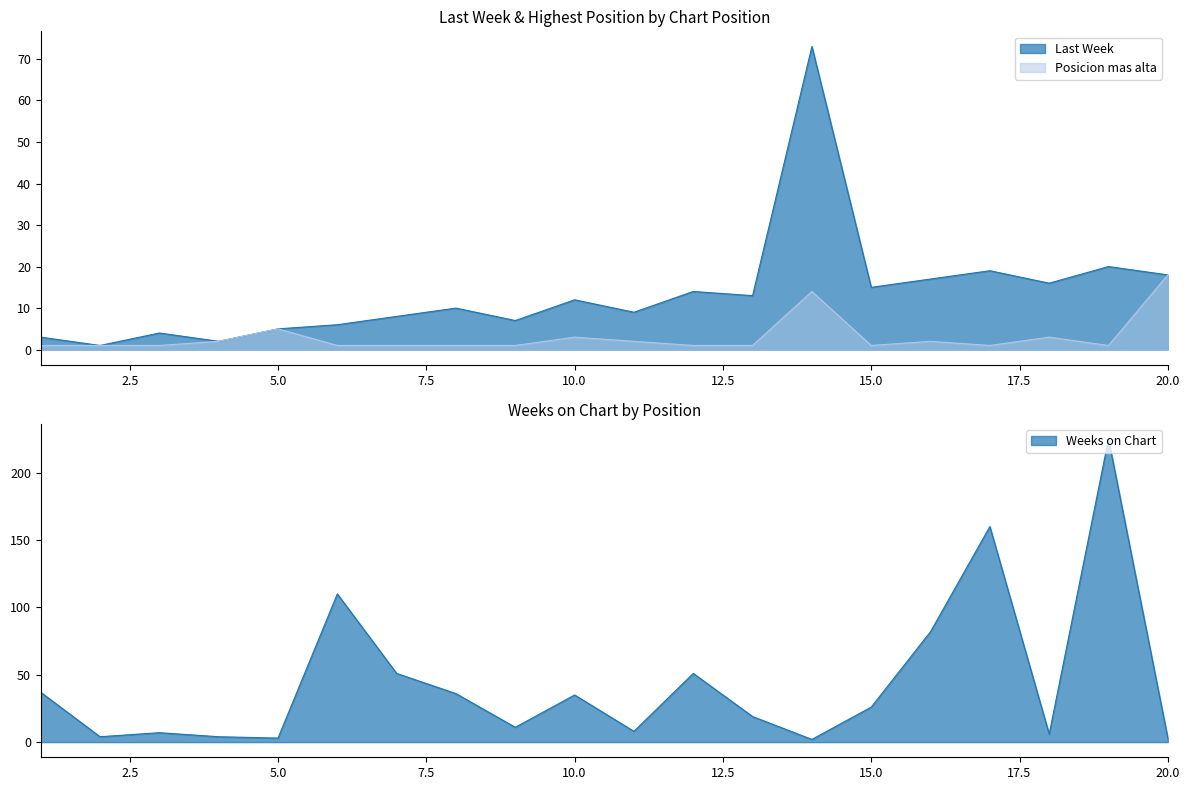

Rank the series by their average value, from highest to lowest.

Weeks on Chart, Last Week, Posicion mas alta